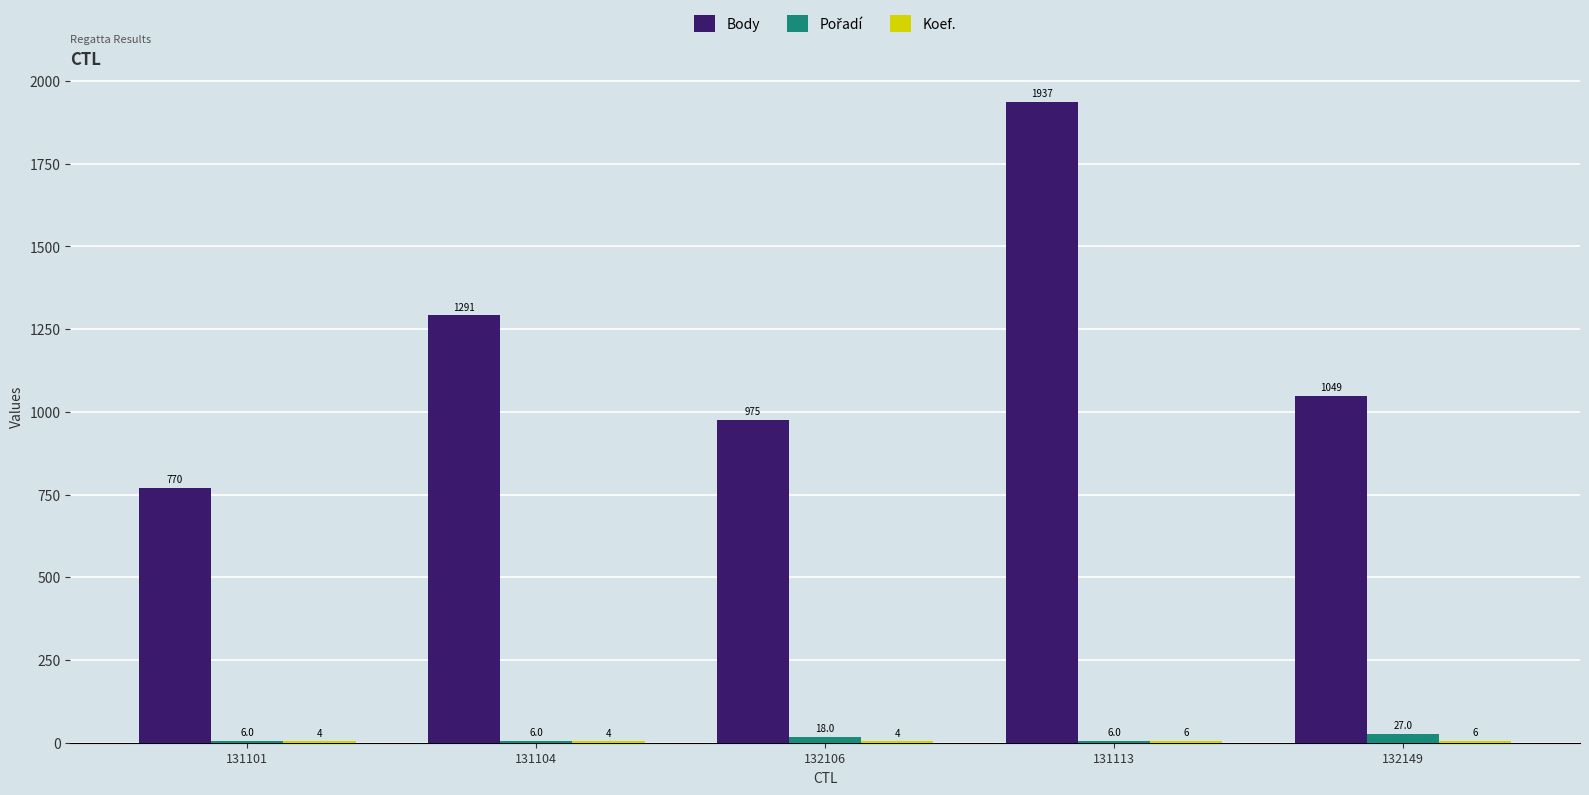

Count the number of data series in this chart.

3